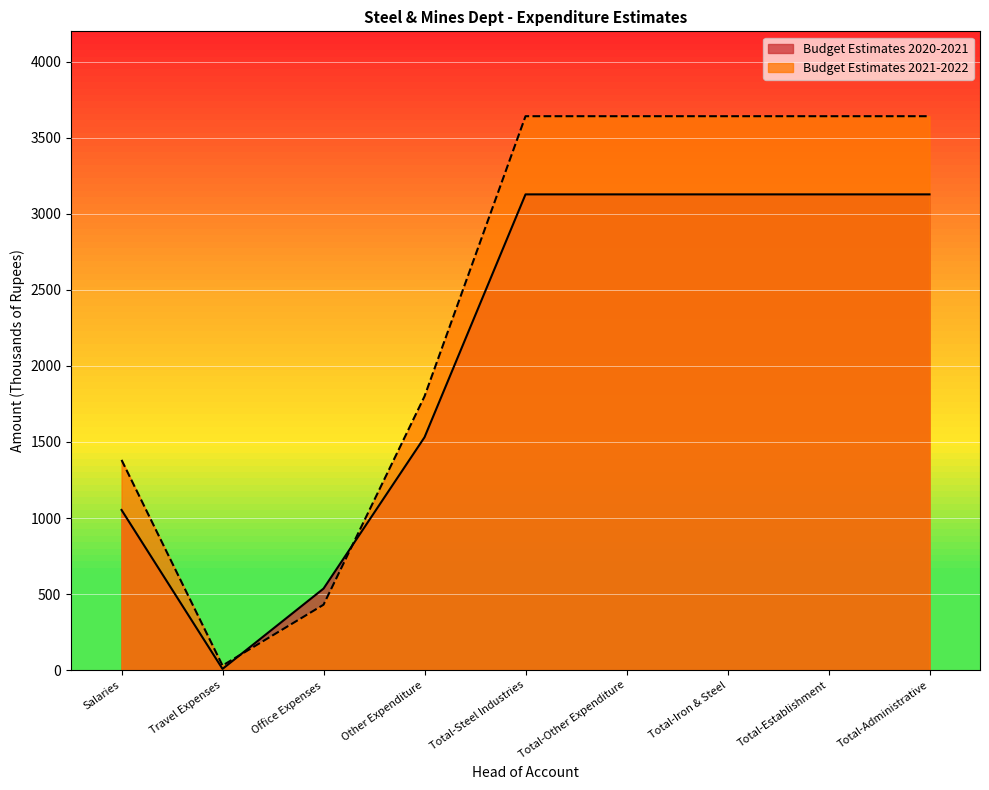

How many data points does each series have?

9